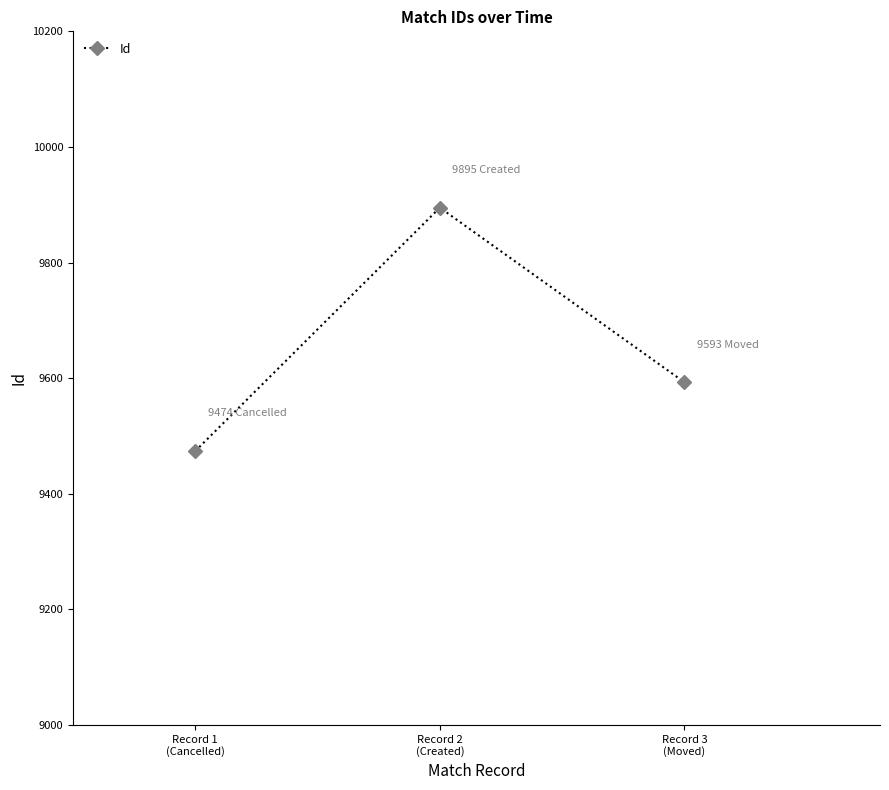

Which label corresponds to the largest value in the chart?

Record 2
(Created)